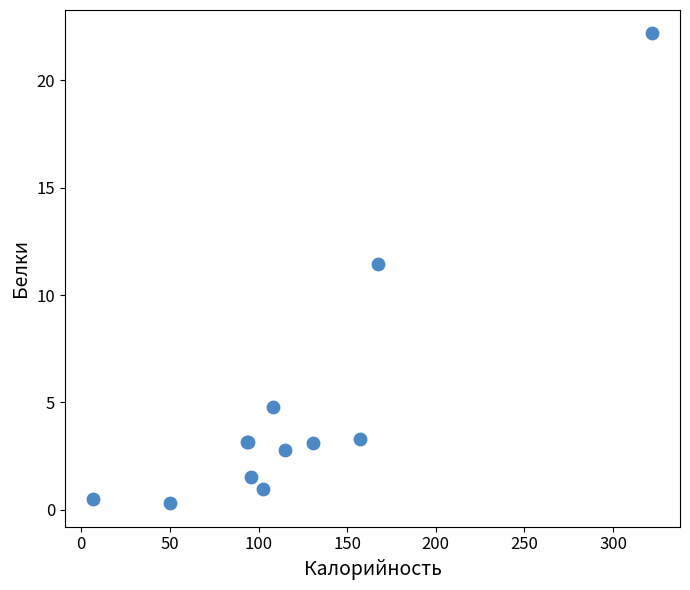

What Y value in the scatter plot is closest to 11?

11.4